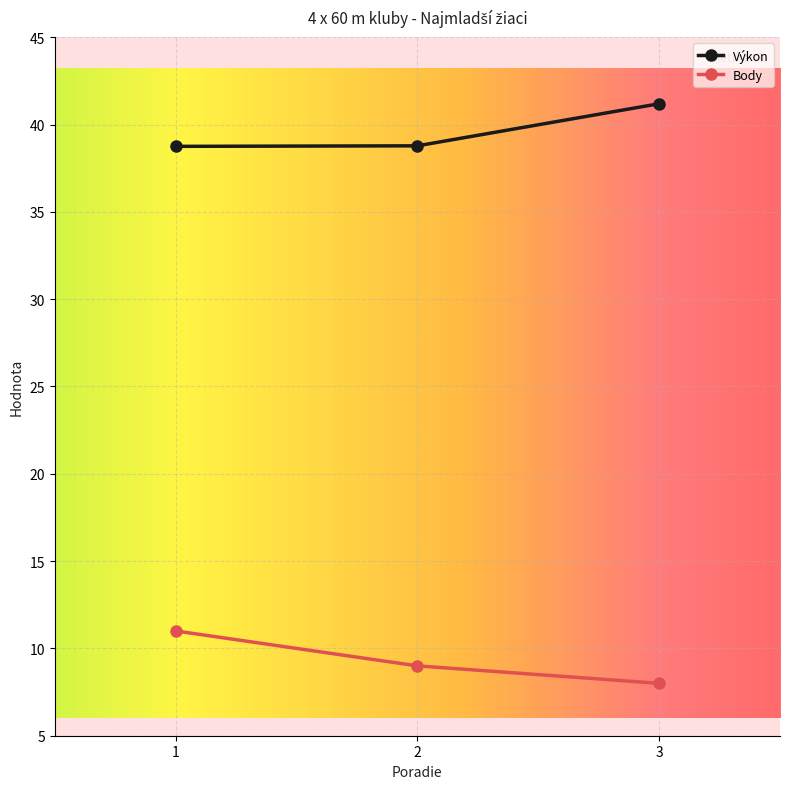

What is the average value of the Body series?

9.3